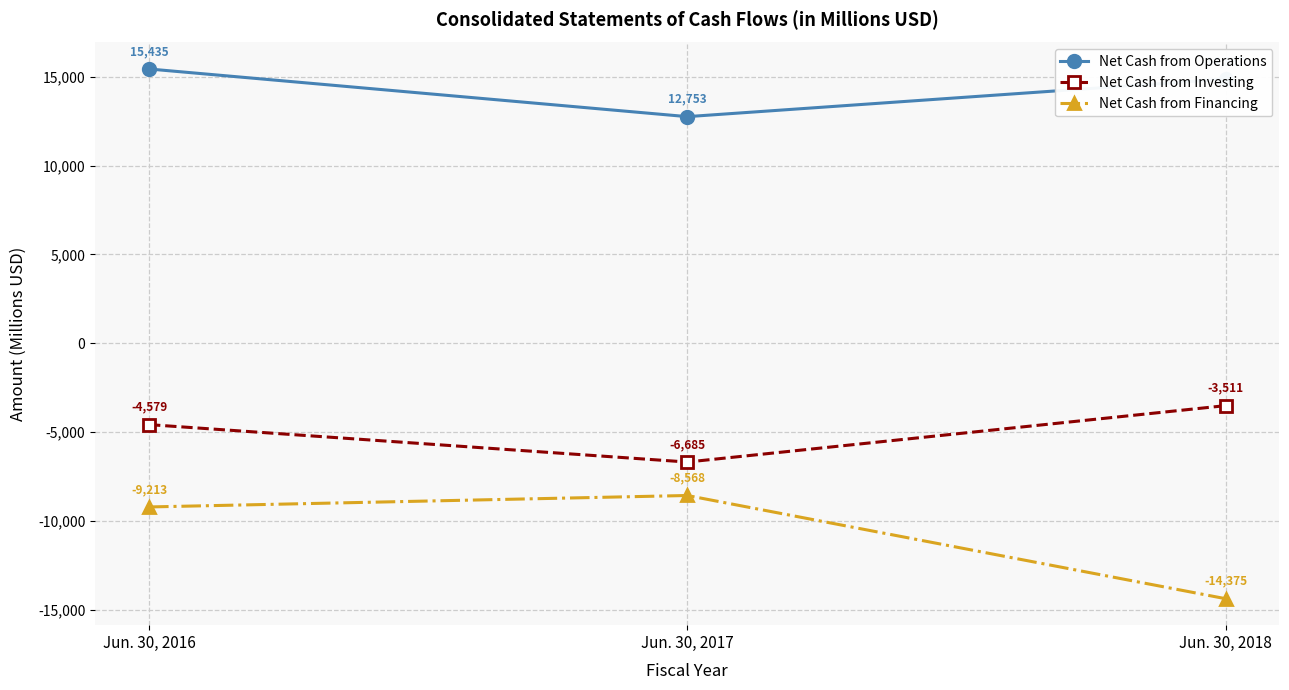

How many distinct data groups are displayed?

3